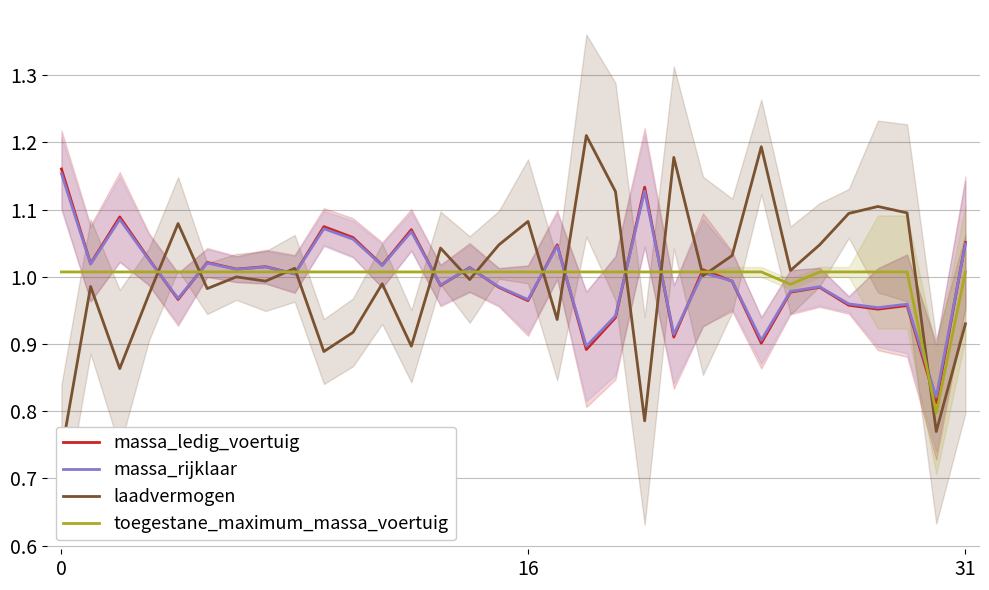

What is the label of the 15th point from the left?

14